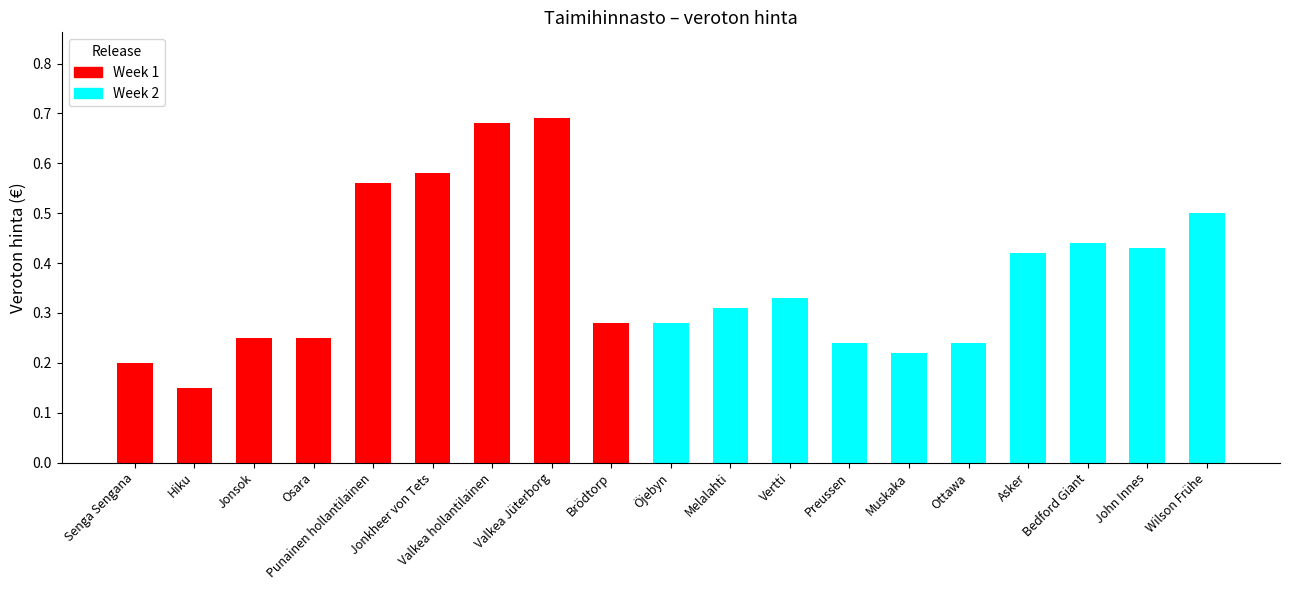

Rank the categories by value from lowest to highest.

Hiku, Senga Sengana, Muskaka, Preussen, Ottawa, Jonsok, Osara, Brödtorp, Öjebyn, Melalahti, Vertti, Asker, John Innes, Bedford Giant, Wilson Frühe, Punainen hollantilainen, Jonkheer von Tets, Valkea hollantilainen, Valkea Jüterborg